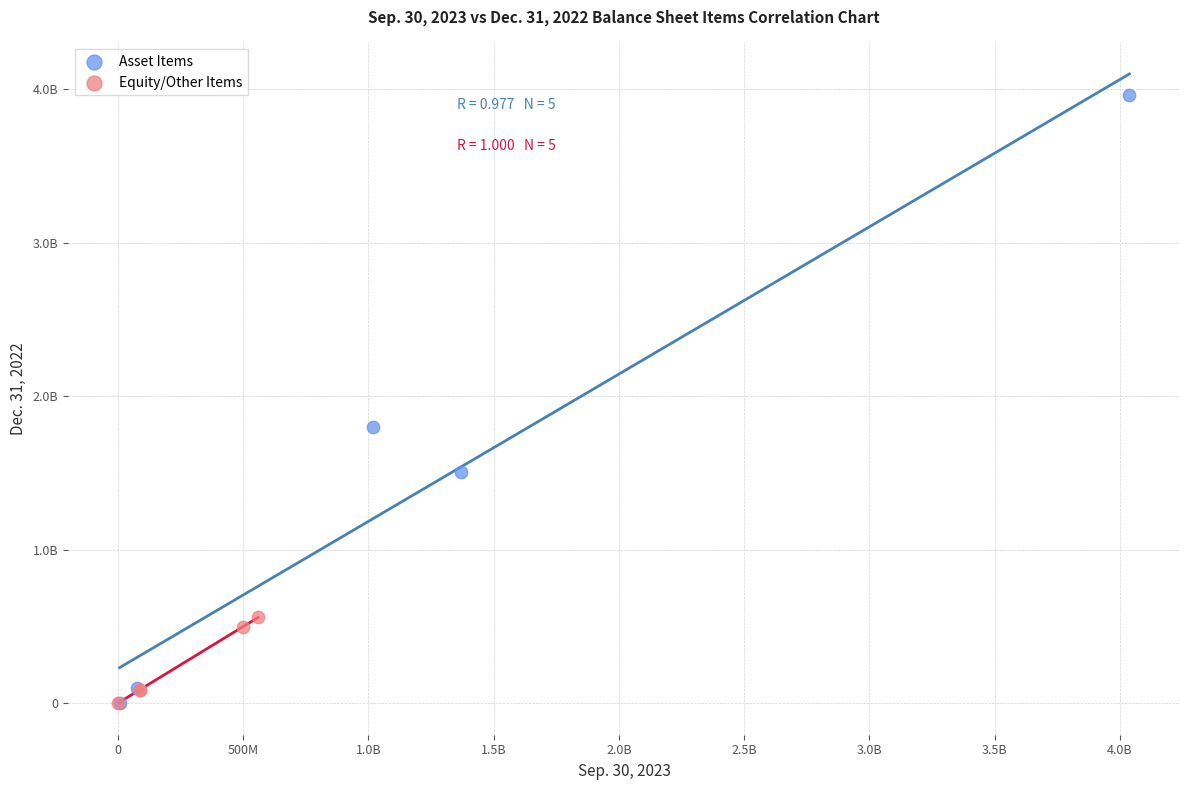

What are all the series names shown in the legend?

Asset Items, Equity/Other Items